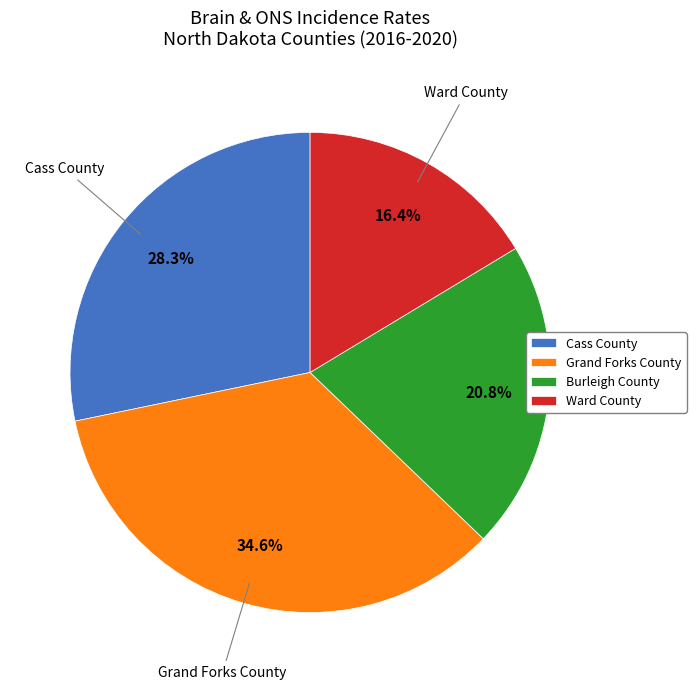

True or false: Cass County accounts for 20% of the total.

False